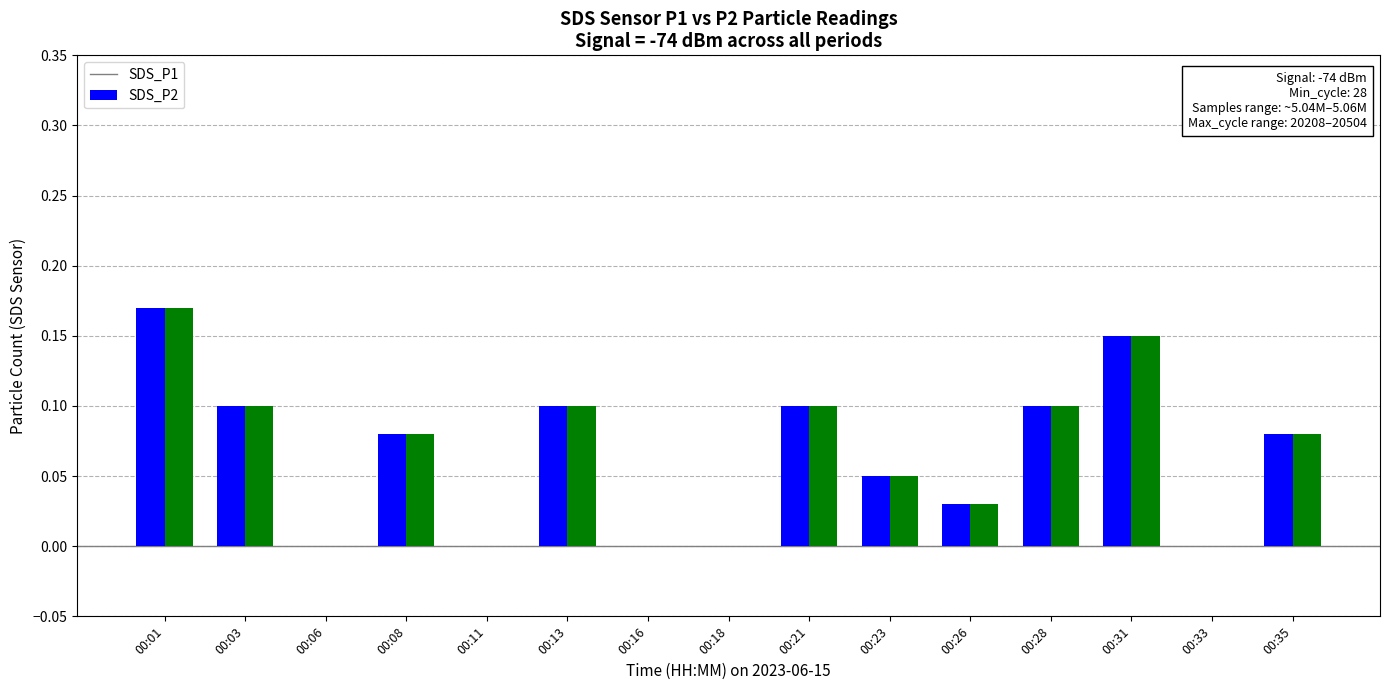

At which label does SDS_P1 reach its peak?

00:01